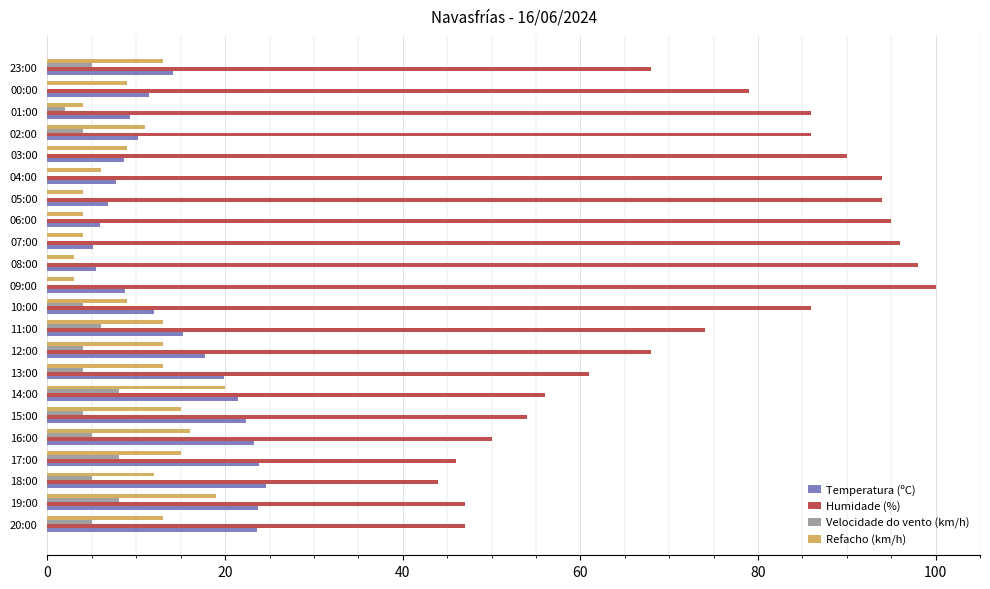

Is the value of Velocidade do vento (km/h) at 19:00 greater than the value of Refacho (km/h) at 13:00?

No